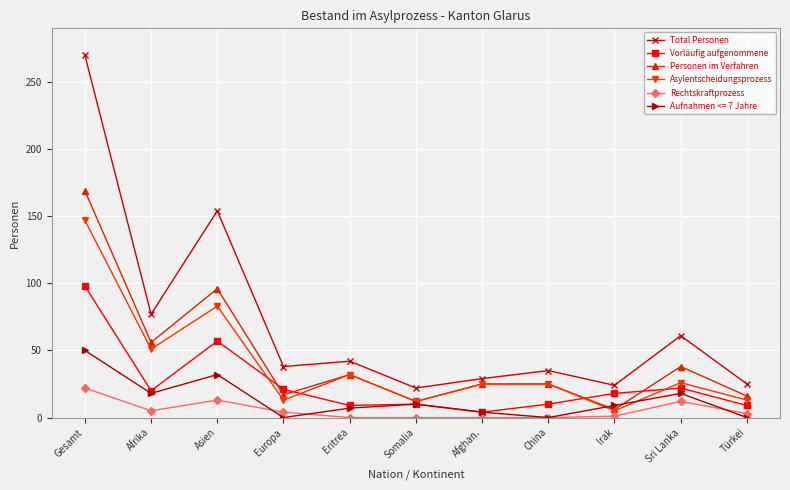

At Asien, list the series in order from smallest to largest.

Rechtskraftprozess, Aufnahmen <= 7 Jahre, Vorläufig aufgenommene, Asylentscheidungsprozess, Personen im Verfahren, Total Personen